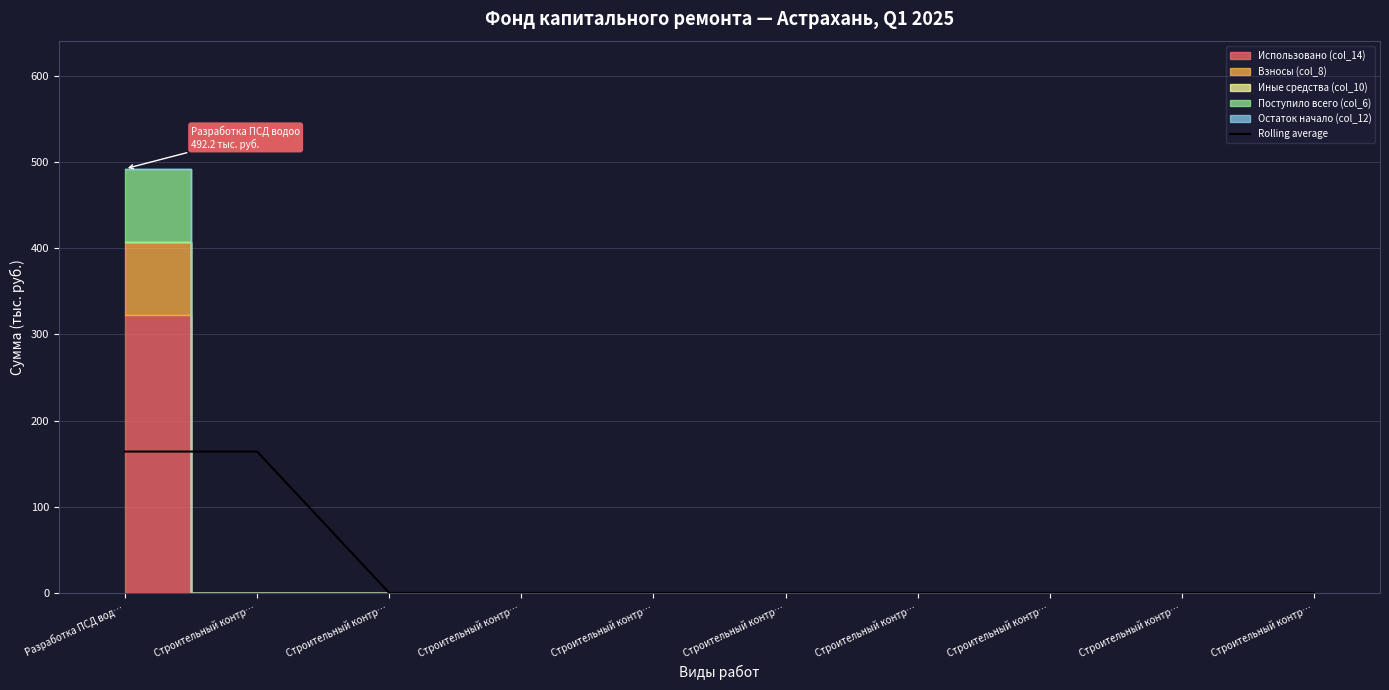

True or false: the data shows 0.0 at Строительный контр….

True